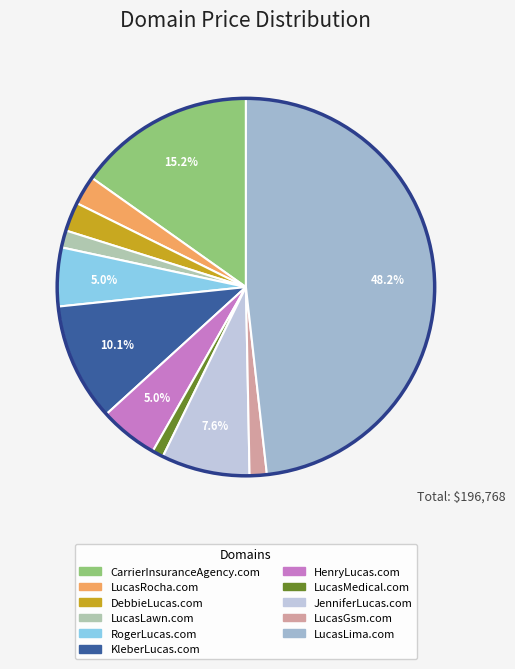

Rank the categories by value from lowest to highest.

LucasMedical.com, LucasLawn.com, LucasGsm.com, LucasRocha.com, DebbieLucas.com, RogerLucas.com, HenryLucas.com, JenniferLucas.com, KleberLucas.com, CarrierInsuranceAgency.com, LucasLima.com